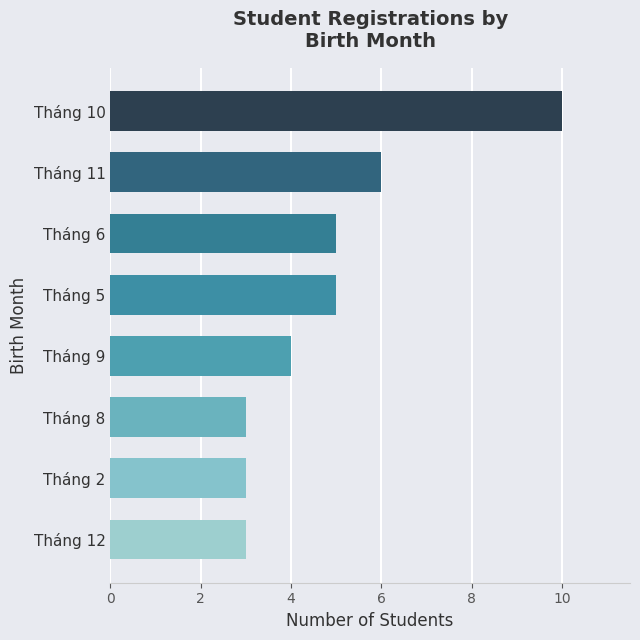

How many values are below 5?

4